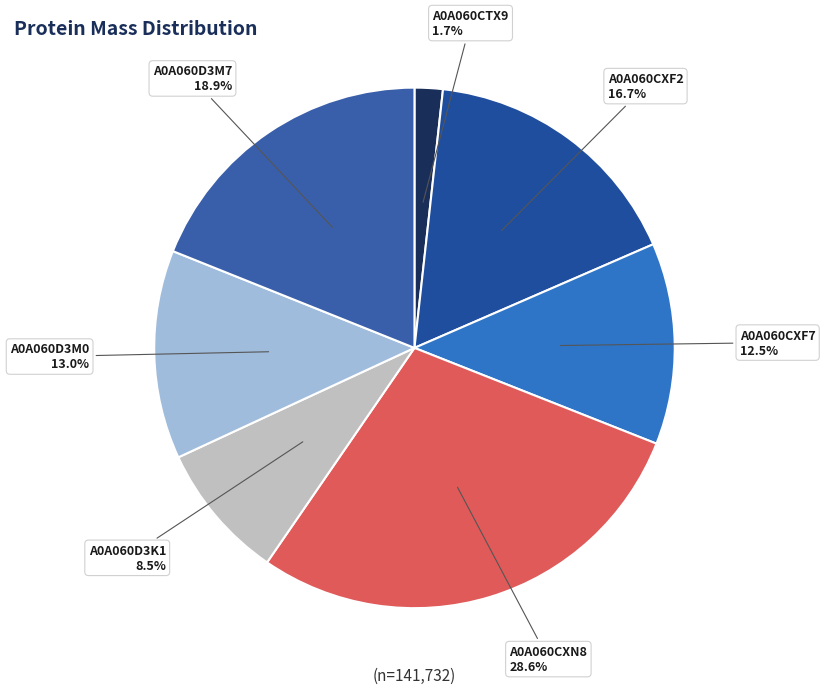

What is the largest slice in the pie chart?

A0A060CXN8